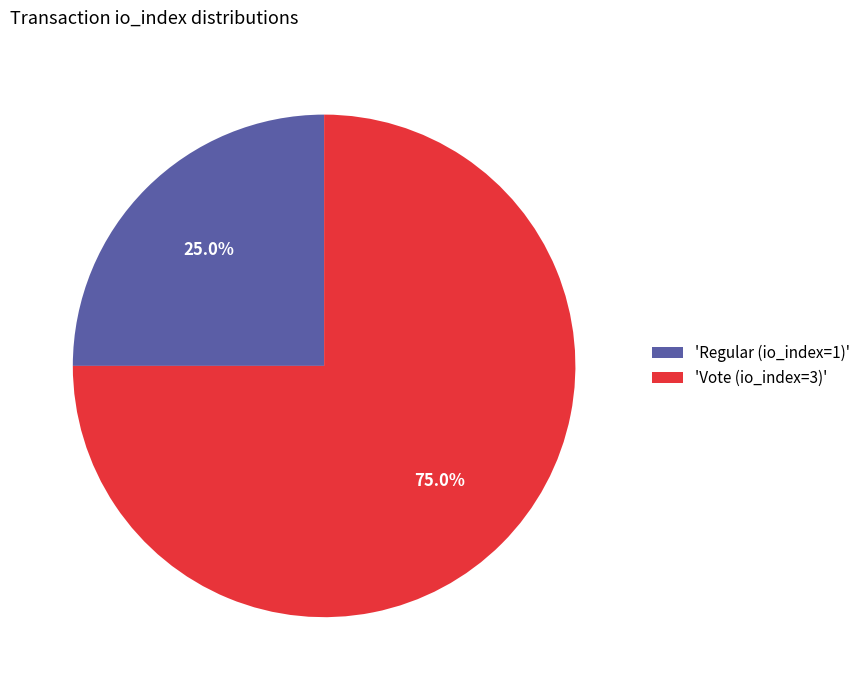

Is there a majority slice in this chart?

Yes